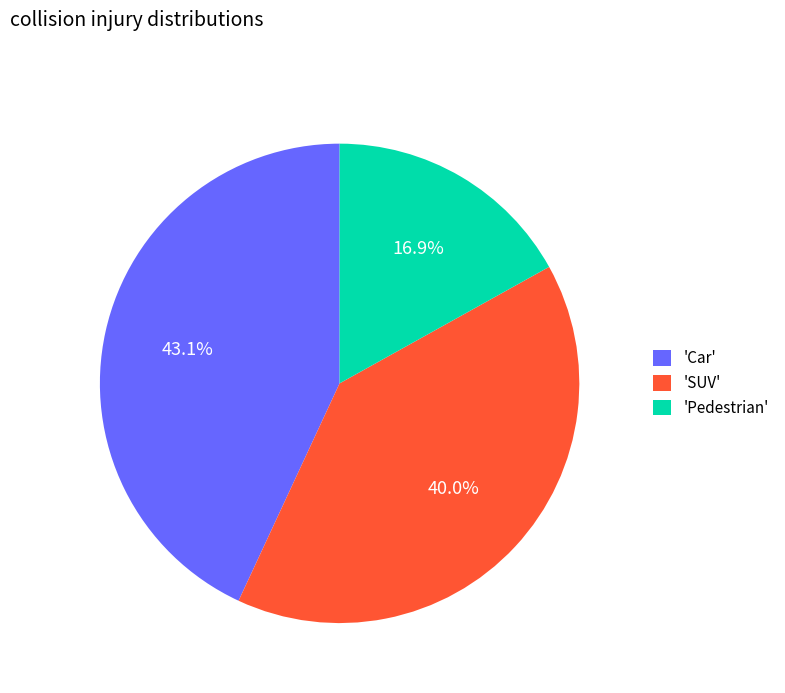

Which slice is the largest?

'Car'